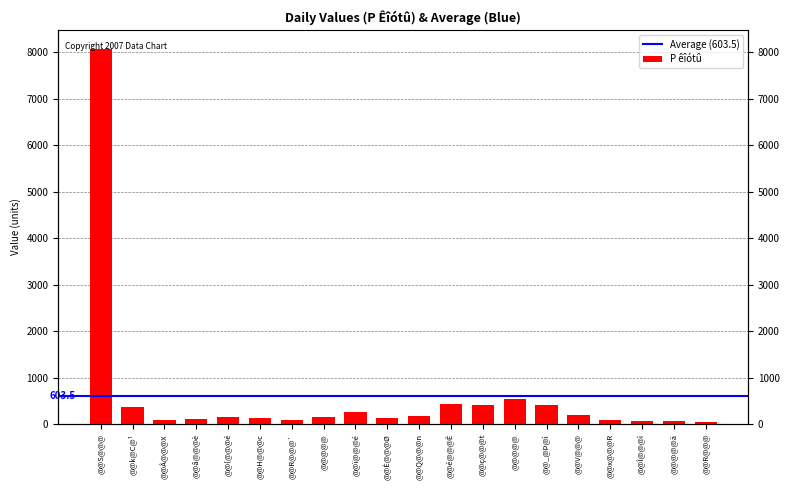

Reading left to right, extract all data points from this chart.

@@S@@@=8083	@@k@C@¹=368	@@Â@@@X=98	@@â@@@è=120	@@{@@@é=159	@@H@@@c=122	@@R@@@`=99	@@@@@=163	@@ï@@@é=262	@@È@@@Ø=143	@@Q@@@n=170	@@é@@@Ê=431	@@ç@@@t=410	@@@@@=549	@@_@Þ@ì=412	@@V@@@=201	@@x@@@R=81	@@Î@@@ì=77	@@@@@ä=65	@@R@@@=57